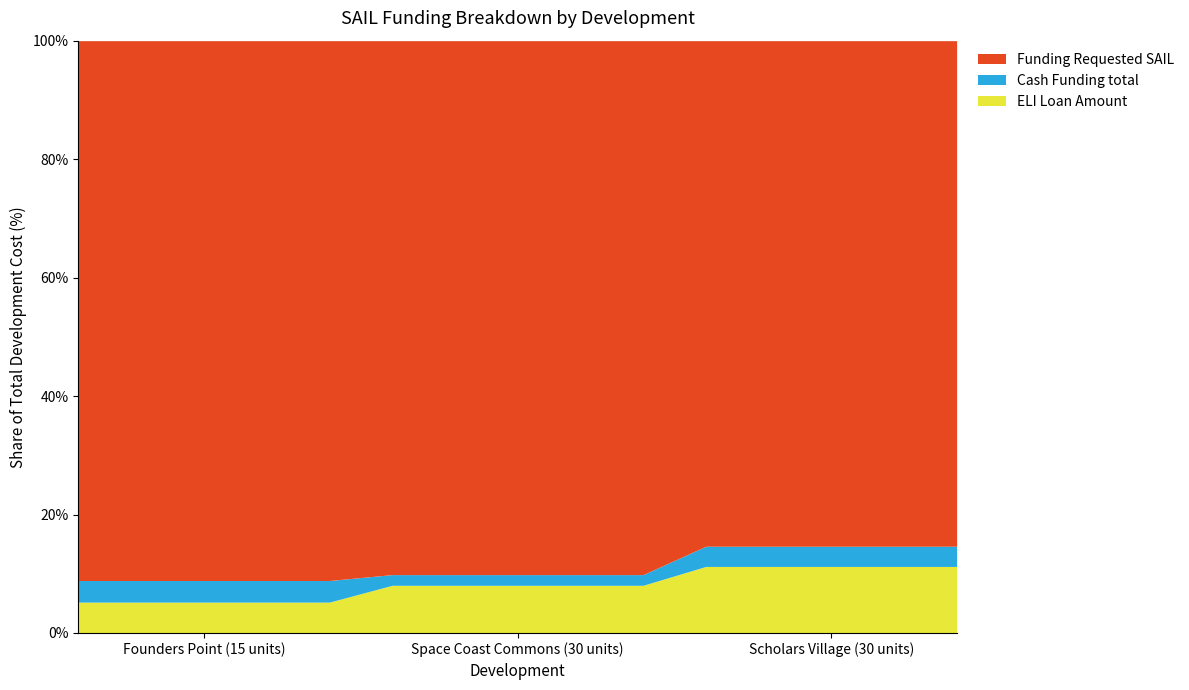

What is the label of the 2nd point from the left?

Space Coast Commons (30 units)